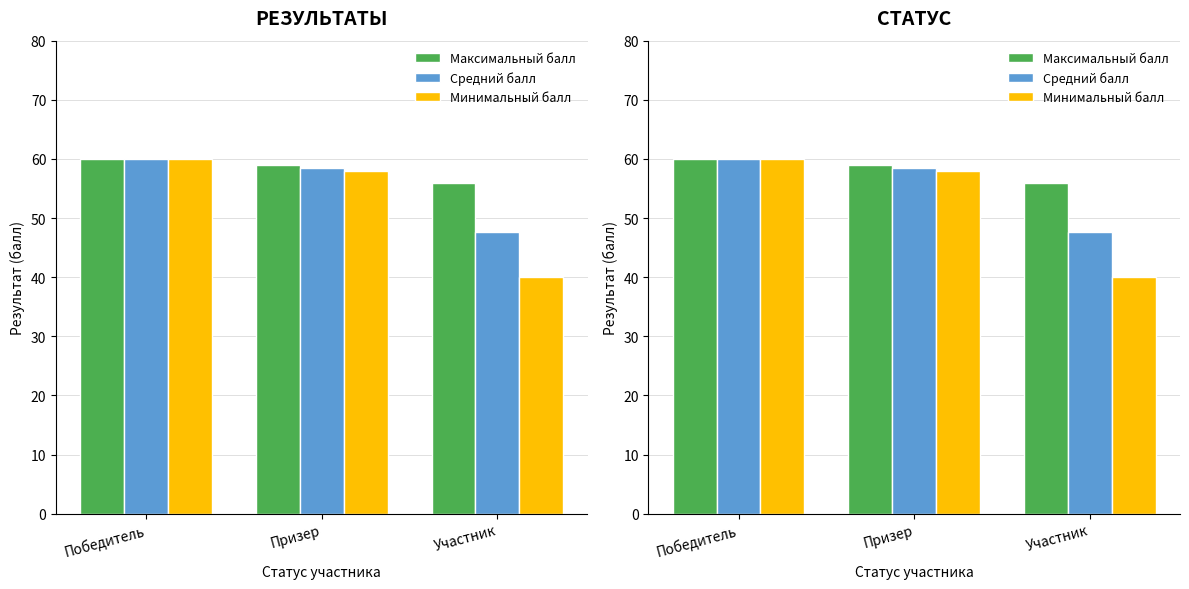

What is the highest value of the Максимальный балл series?

60.0